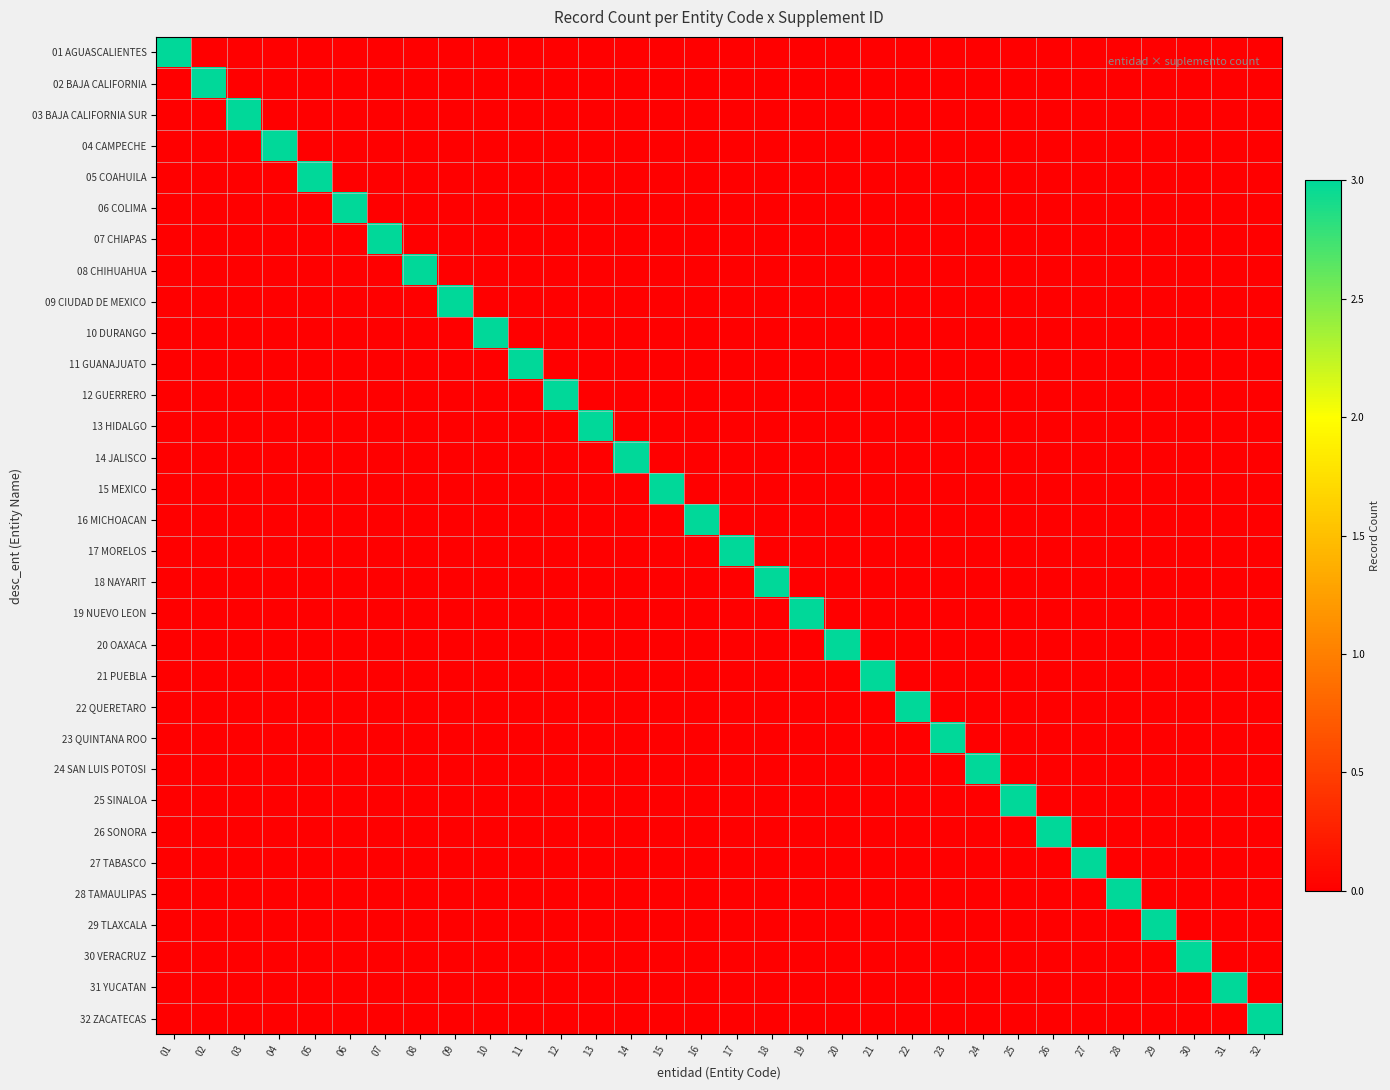

Reading left to right, transcribe all the data shown in this chart.

01 AGUASCALIENTES: 01=3	02=0	03=0	04=0	05=0	06=0	07=0	08=0	09=0	10=0	11=0	12=0	13=0	14=0	15=0	16=0	17=0	18=0	19=0	20=0	21=0	22=0	23=0	24=0	25=0	26=0	27=0	28=0	29=0	30=0	31=0	32=0
02 BAJA CALIFORNIA: 01=0	02=3	03=0	04=0	05=0	06=0	07=0	08=0	09=0	10=0	11=0	12=0	13=0	14=0	15=0	16=0	17=0	18=0	19=0	20=0	21=0	22=0	23=0	24=0	25=0	26=0	27=0	28=0	29=0	30=0	31=0	32=0
03 BAJA CALIFORNIA SUR: 01=0	02=0	03=3	04=0	05=0	06=0	07=0	08=0	09=0	10=0	11=0	12=0	13=0	14=0	15=0	16=0	17=0	18=0	19=0	20=0	21=0	22=0	23=0	24=0	25=0	26=0	27=0	28=0	29=0	30=0	31=0	32=0
04 CAMPECHE: 01=0	02=0	03=0	04=3	05=0	06=0	07=0	08=0	09=0	10=0	11=0	12=0	13=0	14=0	15=0	16=0	17=0	18=0	19=0	20=0	21=0	22=0	23=0	24=0	25=0	26=0	27=0	28=0	29=0	30=0	31=0	32=0
05 COAHUILA: 01=0	02=0	03=0	04=0	05=3	06=0	07=0	08=0	09=0	10=0	11=0	12=0	13=0	14=0	15=0	16=0	17=0	18=0	19=0	20=0	21=0	22=0	23=0	24=0	25=0	26=0	27=0	28=0	29=0	30=0	31=0	32=0
06 COLIMA: 01=0	02=0	03=0	04=0	05=0	06=3	07=0	08=0	09=0	10=0	11=0	12=0	13=0	14=0	15=0	16=0	17=0	18=0	19=0	20=0	21=0	22=0	23=0	24=0	25=0	26=0	27=0	28=0	29=0	30=0	31=0	32=0
07 CHIAPAS: 01=0	02=0	03=0	04=0	05=0	06=0	07=3	08=0	09=0	10=0	11=0	12=0	13=0	14=0	15=0	16=0	17=0	18=0	19=0	20=0	21=0	22=0	23=0	24=0	25=0	26=0	27=0	28=0	29=0	30=0	31=0	32=0
08 CHIHUAHUA: 01=0	02=0	03=0	04=0	05=0	06=0	07=0	08=3	09=0	10=0	11=0	12=0	13=0	14=0	15=0	16=0	17=0	18=0	19=0	20=0	21=0	22=0	23=0	24=0	25=0	26=0	27=0	28=0	29=0	30=0	31=0	32=0
09 CIUDAD DE MEXICO: 01=0	02=0	03=0	04=0	05=0	06=0	07=0	08=0	09=3	10=0	11=0	12=0	13=0	14=0	15=0	16=0	17=0	18=0	19=0	20=0	21=0	22=0	23=0	24=0	25=0	26=0	27=0	28=0	29=0	30=0	31=0	32=0
10 DURANGO: 01=0	02=0	03=0	04=0	05=0	06=0	07=0	08=0	09=0	10=3	11=0	12=0	13=0	14=0	15=0	16=0	17=0	18=0	19=0	20=0	21=0	22=0	23=0	24=0	25=0	26=0	27=0	28=0	29=0	30=0	31=0	32=0
11 GUANAJUATO: 01=0	02=0	03=0	04=0	05=0	06=0	07=0	08=0	09=0	10=0	11=3	12=0	13=0	14=0	15=0	16=0	17=0	18=0	19=0	20=0	21=0	22=0	23=0	24=0	25=0	26=0	27=0	28=0	29=0	30=0	31=0	32=0
12 GUERRERO: 01=0	02=0	03=0	04=0	05=0	06=0	07=0	08=0	09=0	10=0	11=0	12=3	13=0	14=0	15=0	16=0	17=0	18=0	19=0	20=0	21=0	22=0	23=0	24=0	25=0	26=0	27=0	28=0	29=0	30=0	31=0	32=0
13 HIDALGO: 01=0	02=0	03=0	04=0	05=0	06=0	07=0	08=0	09=0	10=0	11=0	12=0	13=3	14=0	15=0	16=0	17=0	18=0	19=0	20=0	21=0	22=0	23=0	24=0	25=0	26=0	27=0	28=0	29=0	30=0	31=0	32=0
14 JALISCO: 01=0	02=0	03=0	04=0	05=0	06=0	07=0	08=0	09=0	10=0	11=0	12=0	13=0	14=3	15=0	16=0	17=0	18=0	19=0	20=0	21=0	22=0	23=0	24=0	25=0	26=0	27=0	28=0	29=0	30=0	31=0	32=0
15 MEXICO: 01=0	02=0	03=0	04=0	05=0	06=0	07=0	08=0	09=0	10=0	11=0	12=0	13=0	14=0	15=3	16=0	17=0	18=0	19=0	20=0	21=0	22=0	23=0	24=0	25=0	26=0	27=0	28=0	29=0	30=0	31=0	32=0
16 MICHOACAN: 01=0	02=0	03=0	04=0	05=0	06=0	07=0	08=0	09=0	10=0	11=0	12=0	13=0	14=0	15=0	16=3	17=0	18=0	19=0	20=0	21=0	22=0	23=0	24=0	25=0	26=0	27=0	28=0	29=0	30=0	31=0	32=0
17 MORELOS: 01=0	02=0	03=0	04=0	05=0	06=0	07=0	08=0	09=0	10=0	11=0	12=0	13=0	14=0	15=0	16=0	17=3	18=0	19=0	20=0	21=0	22=0	23=0	24=0	25=0	26=0	27=0	28=0	29=0	30=0	31=0	32=0
18 NAYARIT: 01=0	02=0	03=0	04=0	05=0	06=0	07=0	08=0	09=0	10=0	11=0	12=0	13=0	14=0	15=0	16=0	17=0	18=3	19=0	20=0	21=0	22=0	23=0	24=0	25=0	26=0	27=0	28=0	29=0	30=0	31=0	32=0
19 NUEVO LEON: 01=0	02=0	03=0	04=0	05=0	06=0	07=0	08=0	09=0	10=0	11=0	12=0	13=0	14=0	15=0	16=0	17=0	18=0	19=3	20=0	21=0	22=0	23=0	24=0	25=0	26=0	27=0	28=0	29=0	30=0	31=0	32=0
20 OAXACA: 01=0	02=0	03=0	04=0	05=0	06=0	07=0	08=0	09=0	10=0	11=0	12=0	13=0	14=0	15=0	16=0	17=0	18=0	19=0	20=3	21=0	22=0	23=0	24=0	25=0	26=0	27=0	28=0	29=0	30=0	31=0	32=0
21 PUEBLA: 01=0	02=0	03=0	04=0	05=0	06=0	07=0	08=0	09=0	10=0	11=0	12=0	13=0	14=0	15=0	16=0	17=0	18=0	19=0	20=0	21=3	22=0	23=0	24=0	25=0	26=0	27=0	28=0	29=0	30=0	31=0	32=0
22 QUERETARO: 01=0	02=0	03=0	04=0	05=0	06=0	07=0	08=0	09=0	10=0	11=0	12=0	13=0	14=0	15=0	16=0	17=0	18=0	19=0	20=0	21=0	22=3	23=0	24=0	25=0	26=0	27=0	28=0	29=0	30=0	31=0	32=0
23 QUINTANA ROO: 01=0	02=0	03=0	04=0	05=0	06=0	07=0	08=0	09=0	10=0	11=0	12=0	13=0	14=0	15=0	16=0	17=0	18=0	19=0	20=0	21=0	22=0	23=3	24=0	25=0	26=0	27=0	28=0	29=0	30=0	31=0	32=0
24 SAN LUIS POTOSI: 01=0	02=0	03=0	04=0	05=0	06=0	07=0	08=0	09=0	10=0	11=0	12=0	13=0	14=0	15=0	16=0	17=0	18=0	19=0	20=0	21=0	22=0	23=0	24=3	25=0	26=0	27=0	28=0	29=0	30=0	31=0	32=0
25 SINALOA: 01=0	02=0	03=0	04=0	05=0	06=0	07=0	08=0	09=0	10=0	11=0	12=0	13=0	14=0	15=0	16=0	17=0	18=0	19=0	20=0	21=0	22=0	23=0	24=0	25=3	26=0	27=0	28=0	29=0	30=0	31=0	32=0
26 SONORA: 01=0	02=0	03=0	04=0	05=0	06=0	07=0	08=0	09=0	10=0	11=0	12=0	13=0	14=0	15=0	16=0	17=0	18=0	19=0	20=0	21=0	22=0	23=0	24=0	25=0	26=3	27=0	28=0	29=0	30=0	31=0	32=0
27 TABASCO: 01=0	02=0	03=0	04=0	05=0	06=0	07=0	08=0	09=0	10=0	11=0	12=0	13=0	14=0	15=0	16=0	17=0	18=0	19=0	20=0	21=0	22=0	23=0	24=0	25=0	26=0	27=3	28=0	29=0	30=0	31=0	32=0
28 TAMAULIPAS: 01=0	02=0	03=0	04=0	05=0	06=0	07=0	08=0	09=0	10=0	11=0	12=0	13=0	14=0	15=0	16=0	17=0	18=0	19=0	20=0	21=0	22=0	23=0	24=0	25=0	26=0	27=0	28=3	29=0	30=0	31=0	32=0
29 TLAXCALA: 01=0	02=0	03=0	04=0	05=0	06=0	07=0	08=0	09=0	10=0	11=0	12=0	13=0	14=0	15=0	16=0	17=0	18=0	19=0	20=0	21=0	22=0	23=0	24=0	25=0	26=0	27=0	28=0	29=3	30=0	31=0	32=0
30 VERACRUZ: 01=0	02=0	03=0	04=0	05=0	06=0	07=0	08=0	09=0	10=0	11=0	12=0	13=0	14=0	15=0	16=0	17=0	18=0	19=0	20=0	21=0	22=0	23=0	24=0	25=0	26=0	27=0	28=0	29=0	30=3	31=0	32=0
31 YUCATAN: 01=0	02=0	03=0	04=0	05=0	06=0	07=0	08=0	09=0	10=0	11=0	12=0	13=0	14=0	15=0	16=0	17=0	18=0	19=0	20=0	21=0	22=0	23=0	24=0	25=0	26=0	27=0	28=0	29=0	30=0	31=3	32=0
32 ZACATECAS: 01=0	02=0	03=0	04=0	05=0	06=0	07=0	08=0	09=0	10=0	11=0	12=0	13=0	14=0	15=0	16=0	17=0	18=0	19=0	20=0	21=0	22=0	23=0	24=0	25=0	26=0	27=0	28=0	29=0	30=0	31=0	32=3